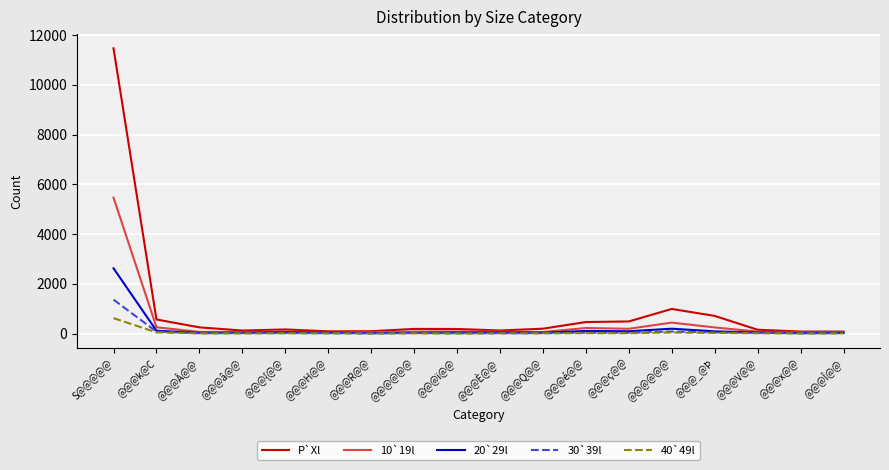

What is the difference between the maximum and minimum values in the 30`39l series?

1357